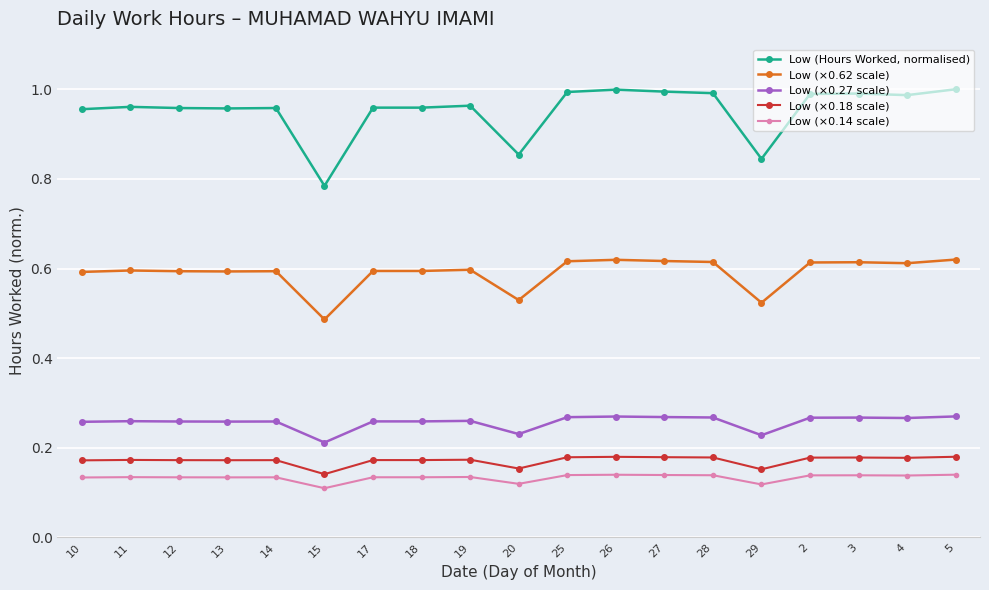

Is the value of Low (×0.14 scale) at 13 greater than the value of Low (×0.18 scale) at 18?

No